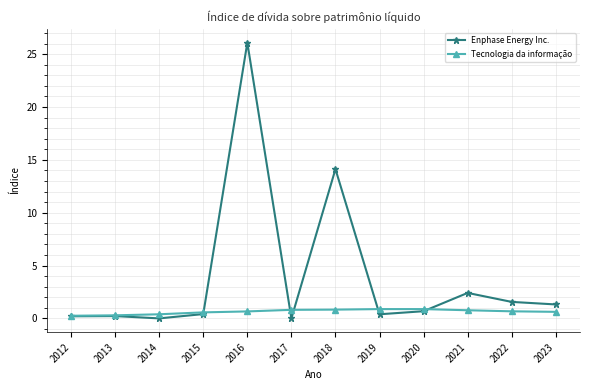

The Enphase Energy Inc. series shows 26.1 at 2016. True or false?

True